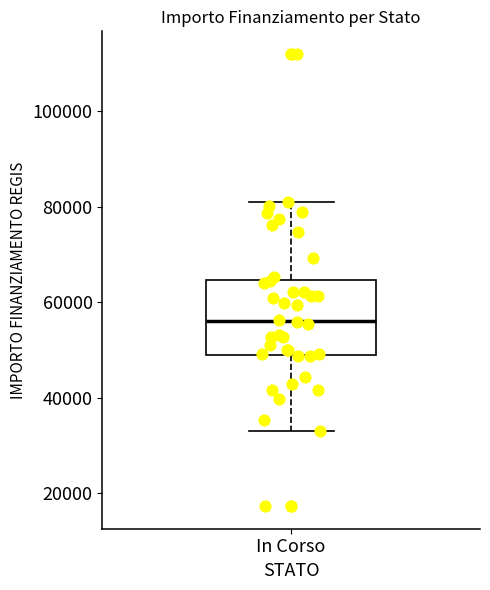

Transcribe this box plot: give where the median line is, the range the box spans, and where the two whiskers end, as read against the y-axis. The values are not printed on the chart, so give them approximately, as read against the axis.

median 56000, box 50000 to 64000, whiskers 32000 to 80000